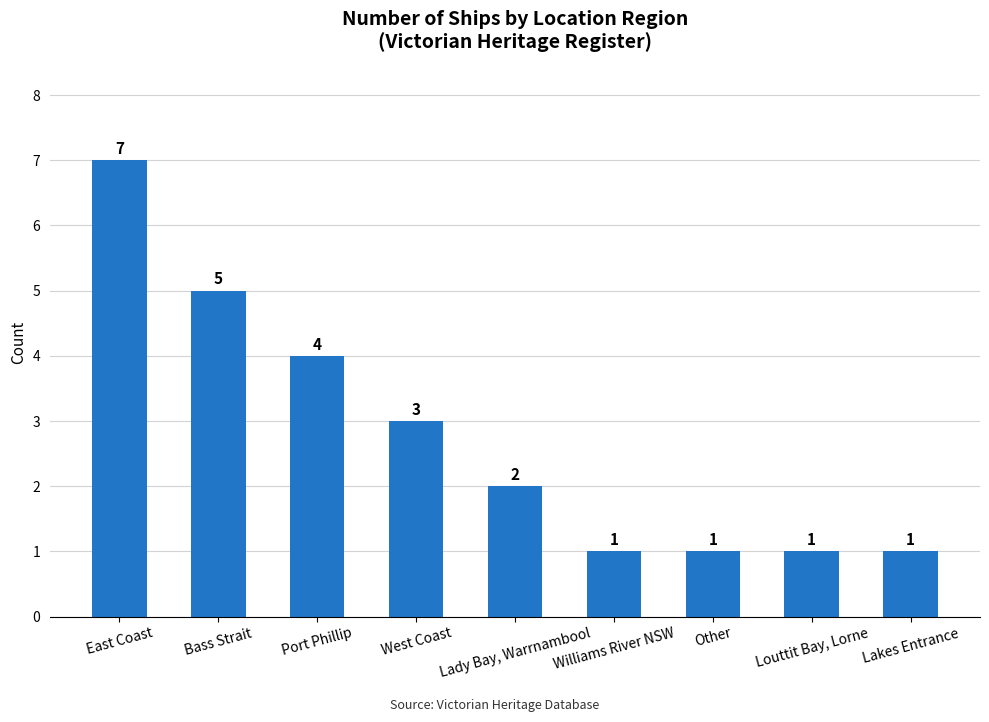

The value at Williams River NSW is 2. True or false?

False